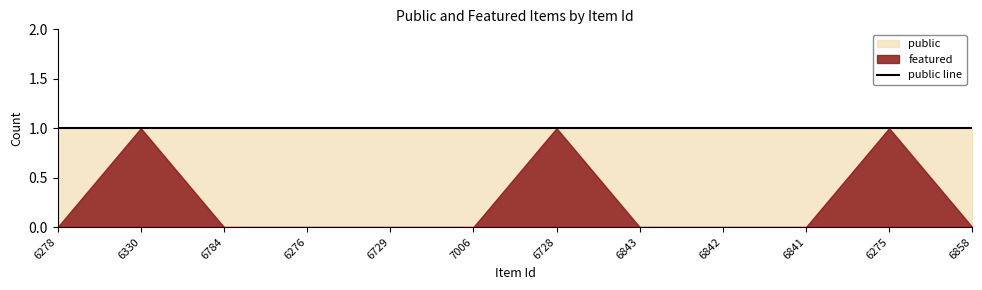

What is the value of the public point at the 1st from the left?

1